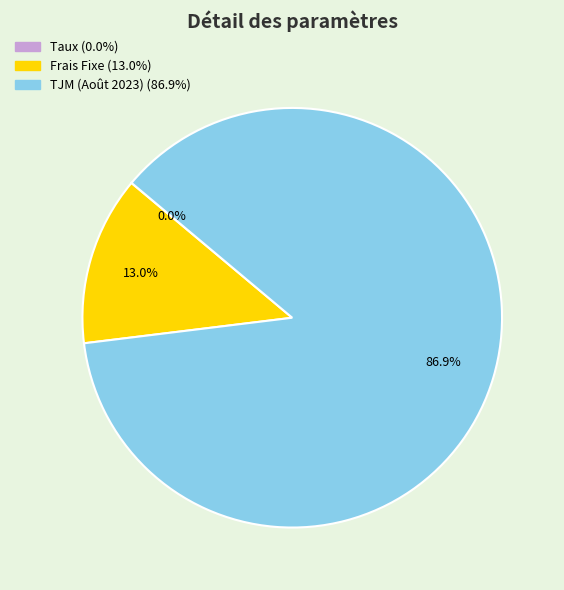

Approximately how many times larger is the value at TJM (Août 2023) compared to Frais Fixe?

6.7